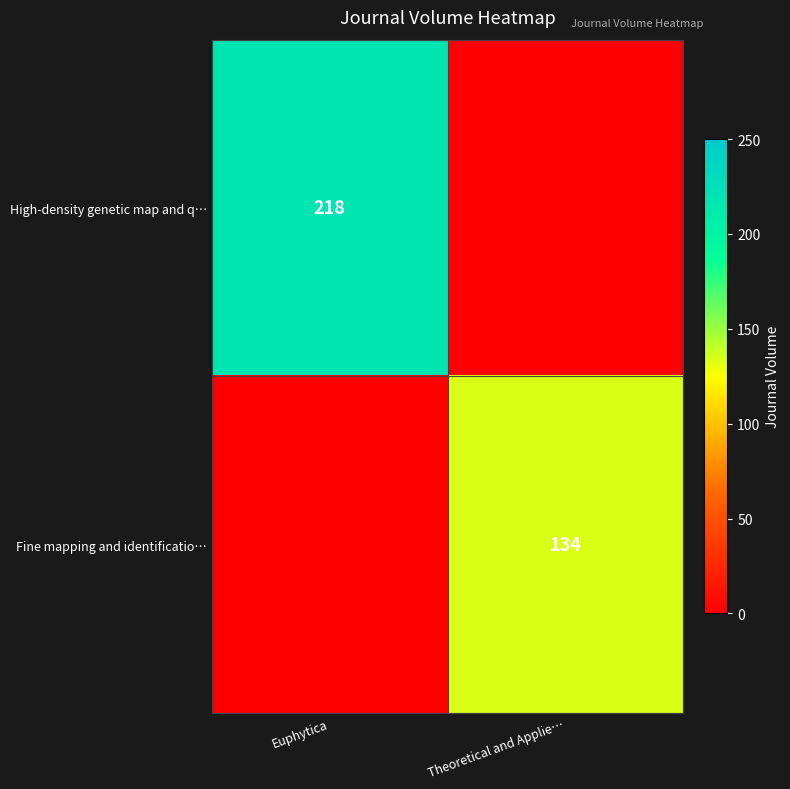

The value of Fine mapping and identificatio… at Theoretical and Applie… is 84. True or false?

False